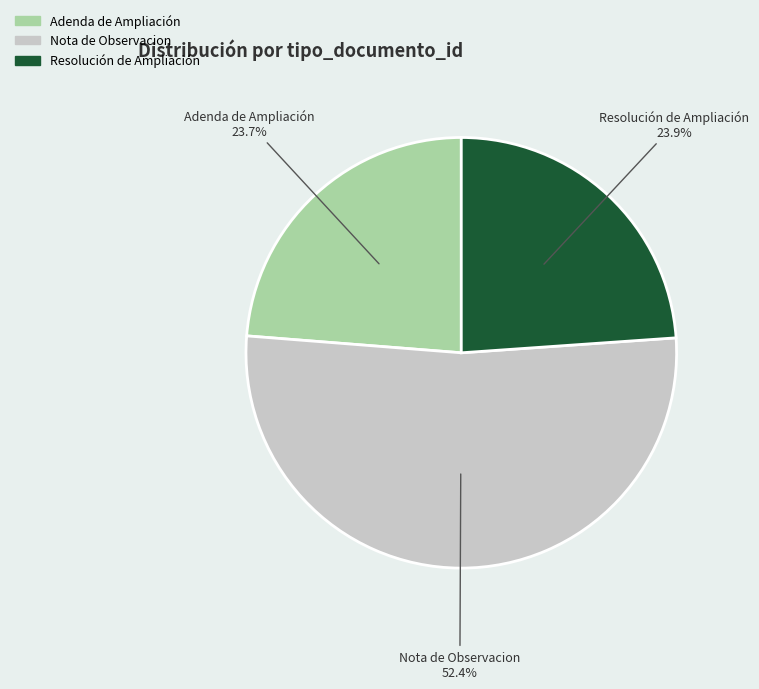

True or false: Resolución de Ampliación accounts for 36% of the total.

False